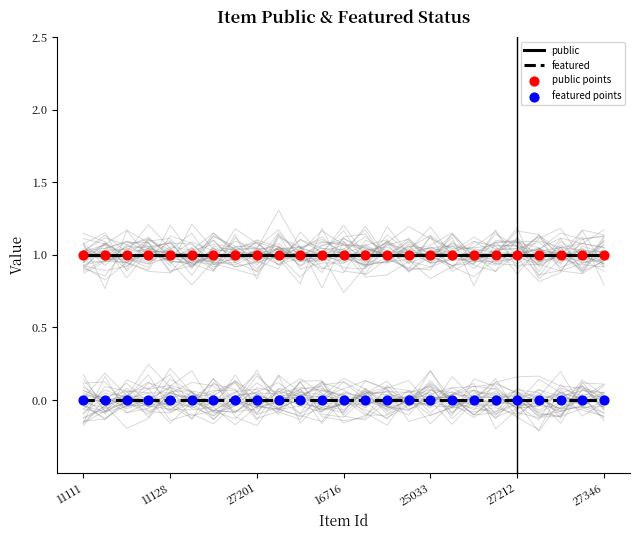

Which series has the largest total across all categories?

public